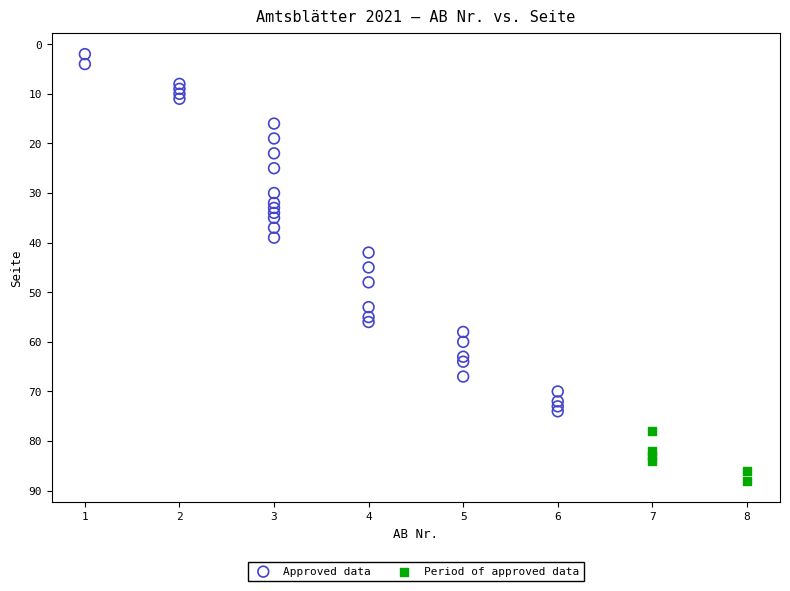

What are all the series names shown in the legend?

Approved data, Period of approved data